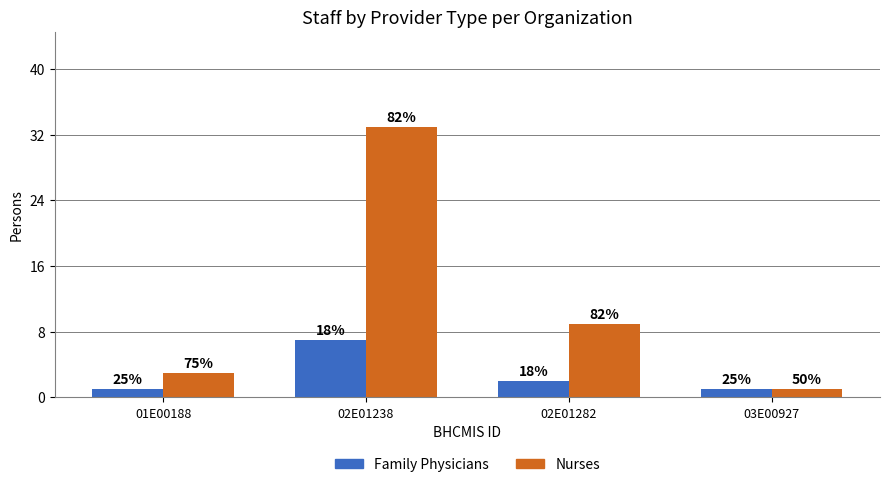

Reading right to left, transcribe all the data shown in this chart.

Family Physicians: 03E00927=1	02E01282=2	02E01238=7	01E00188=1
Nurses: 03E00927=1	02E01282=9	02E01238=33	01E00188=3